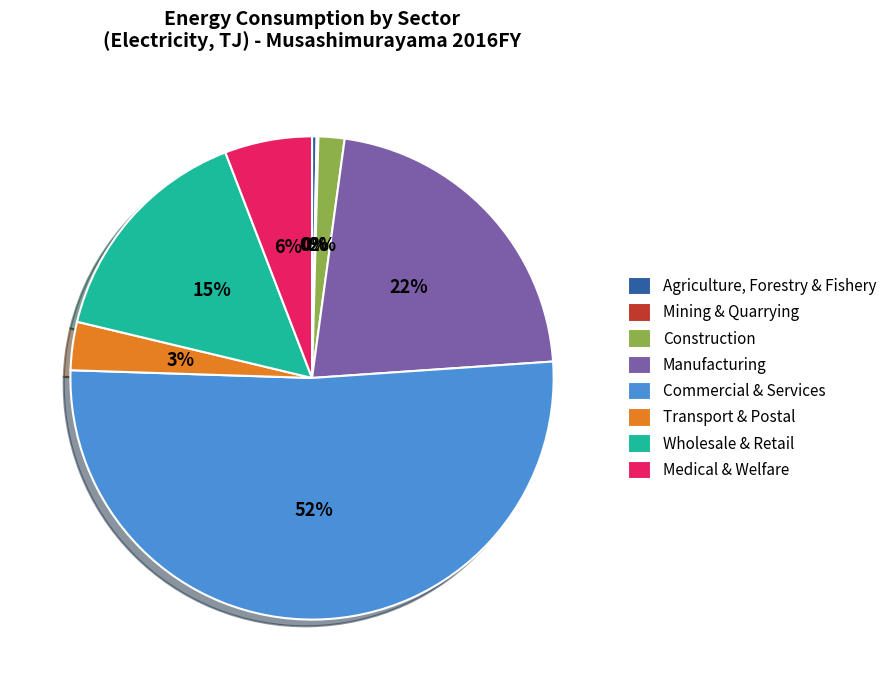

Between Agriculture, Forestry & Fishery and Transport & Postal, which is larger?

Transport & Postal